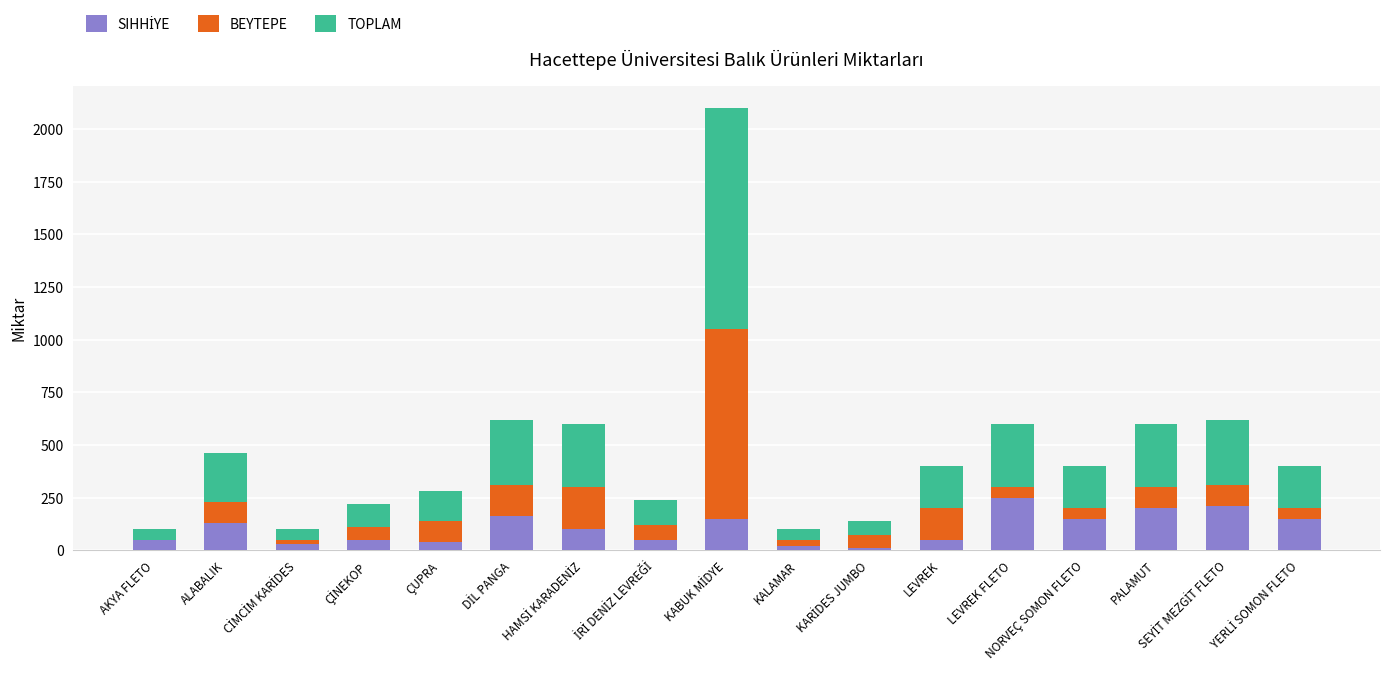

What is the sum of all SIHHİYE values?

1800